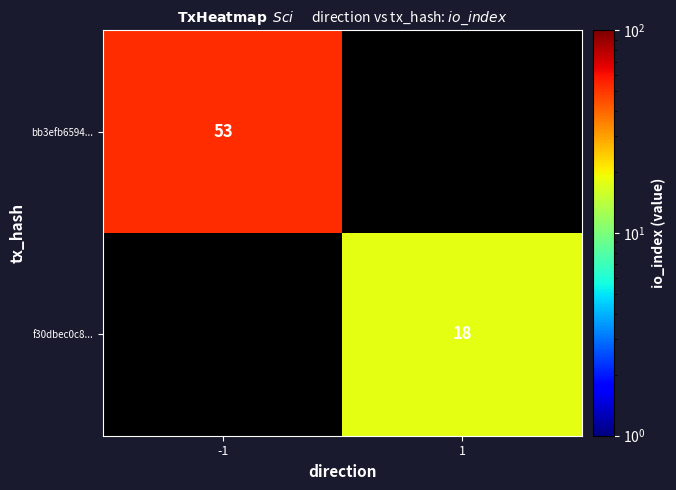

The value of f30dbec0c8... at 1 is 18. True or false?

True